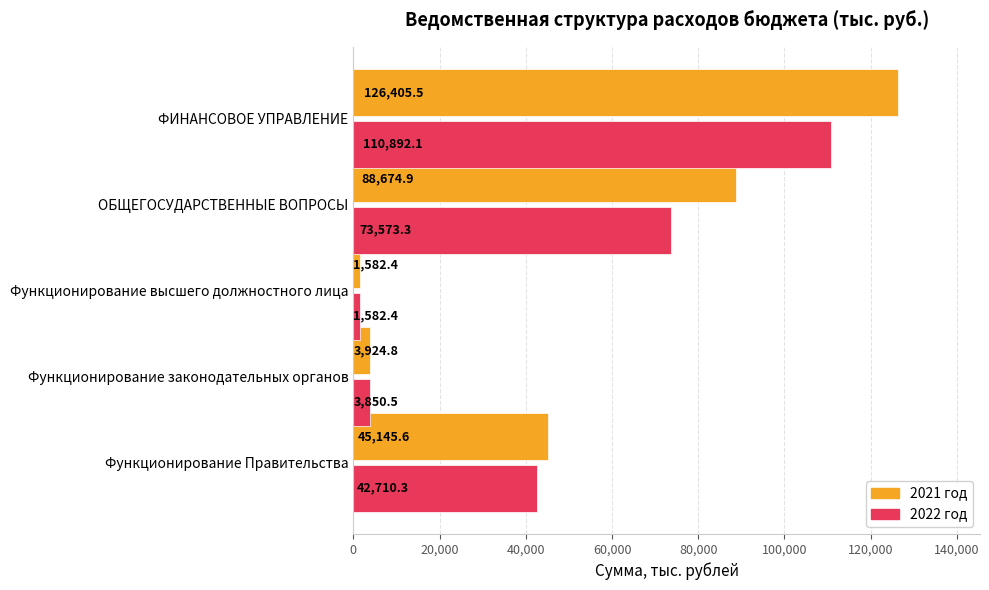

The 2022 год series shows 66923.4 at Функционирование Правительства. True or false?

False